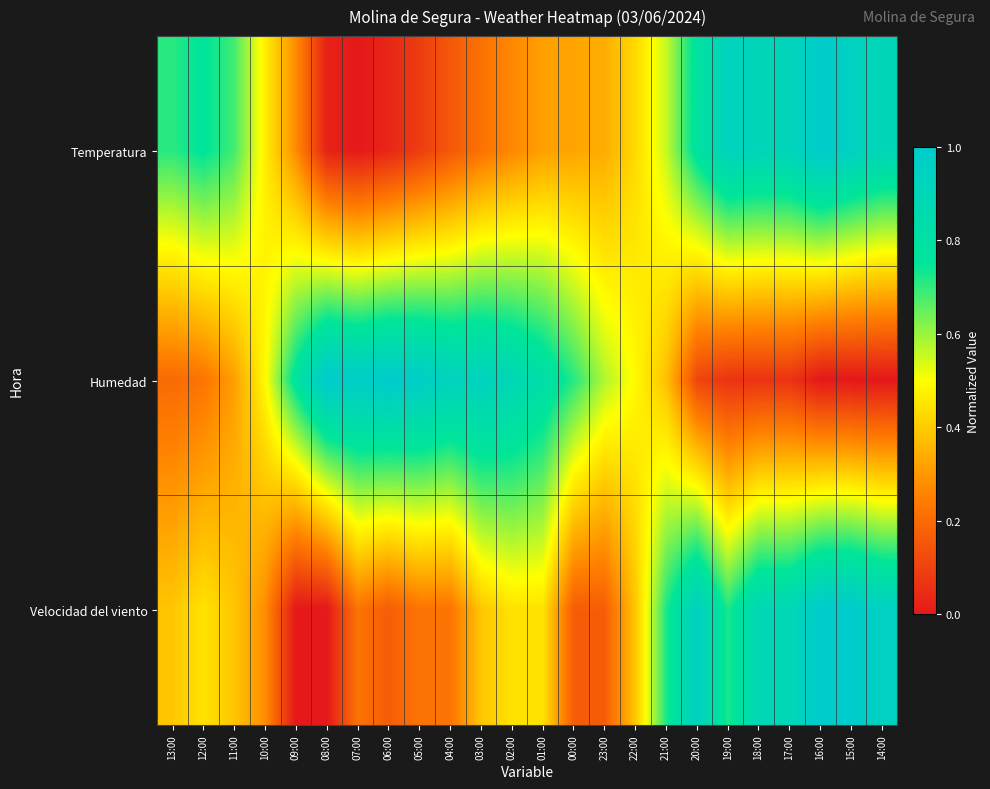

Which has a higher value, 16:00 or 17:00?

16:00